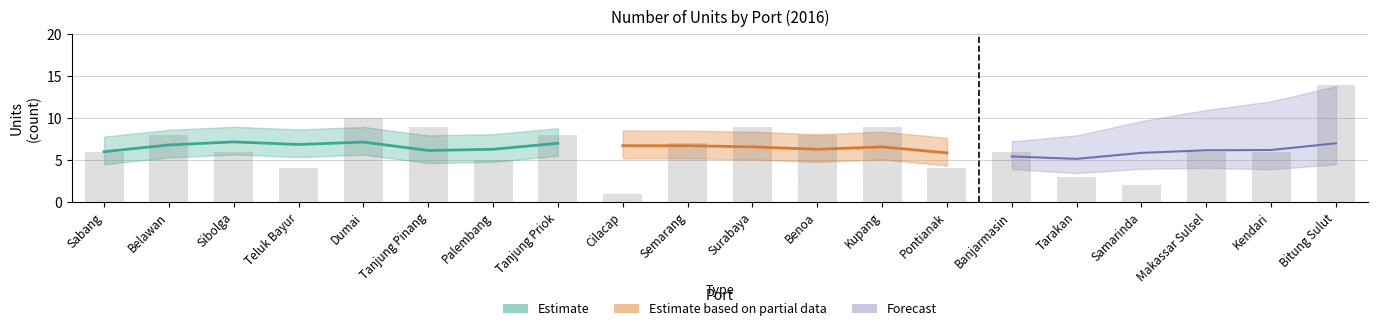

Are the bars grouped side by side (vs. stacked)?

No